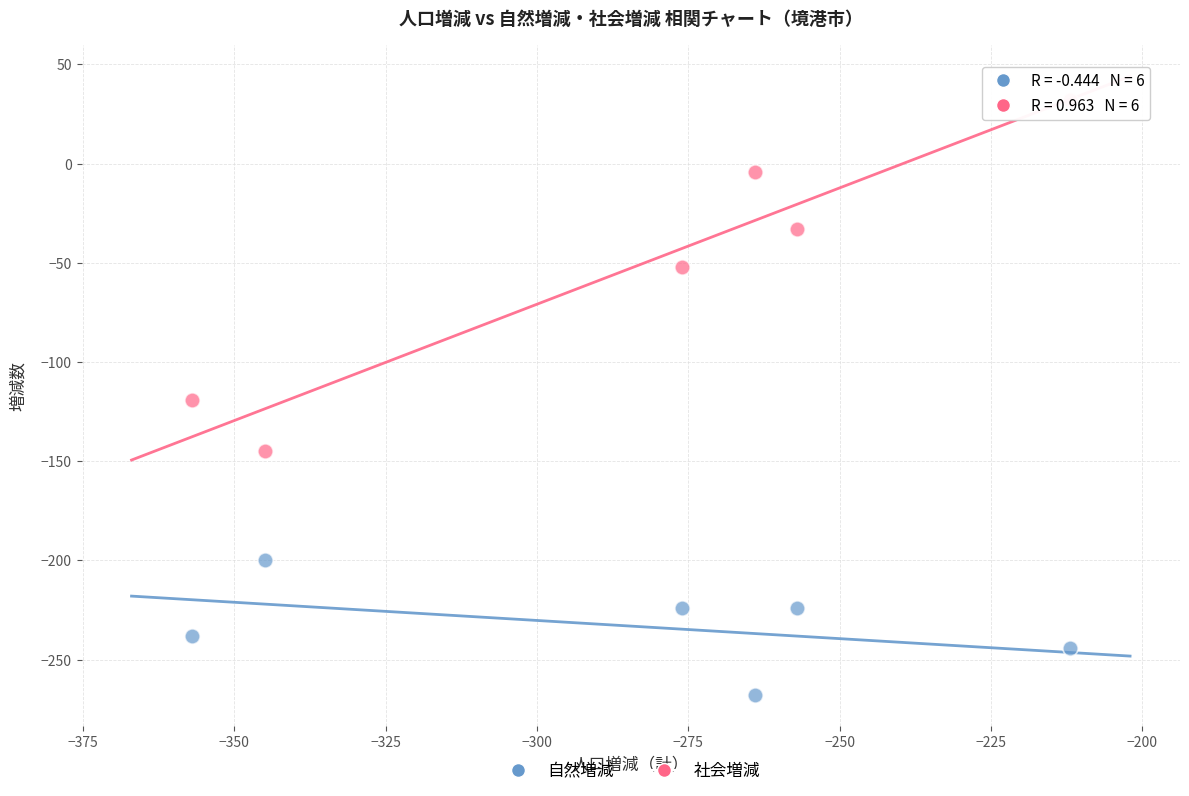

Which series contains the lowest Y value?

自然増減